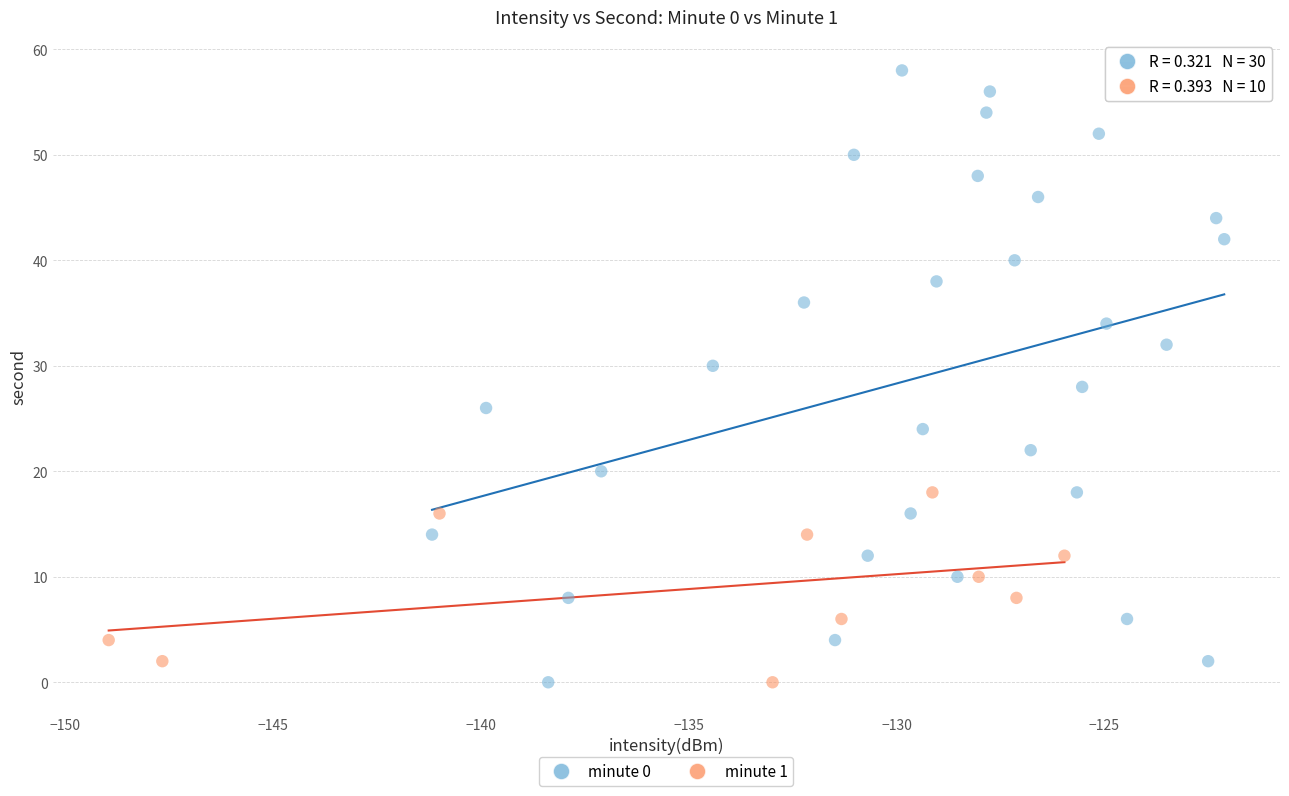

Which series contains the highest Y value?

minute 0